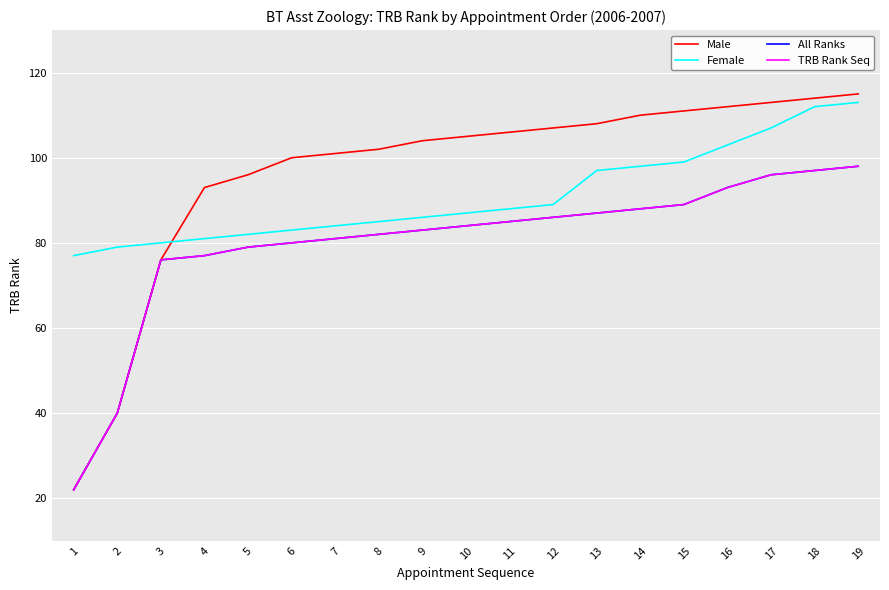

Is this an area chart (filled region under the line)?

No